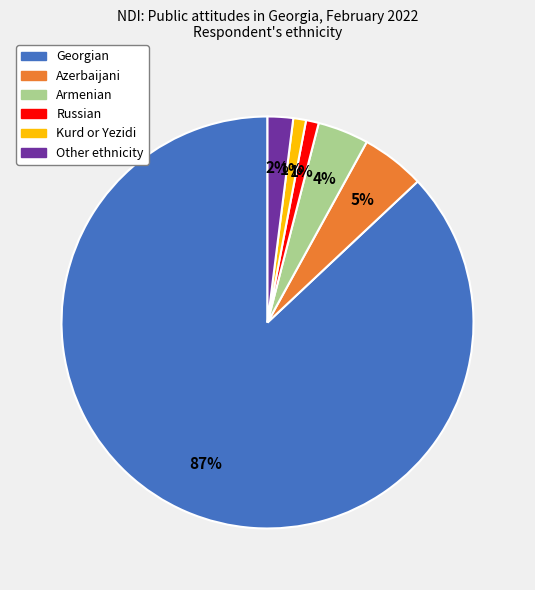

To the nearest percent, what percentage of the pie is Georgian?

87%